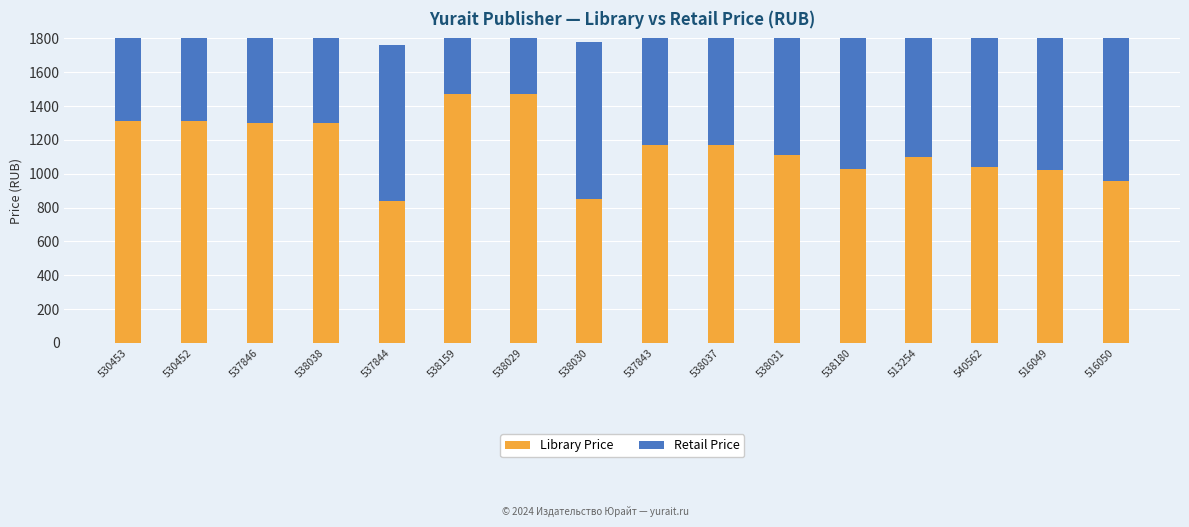

List the series in order of their peak value, highest first.

Retail Price, Library Price